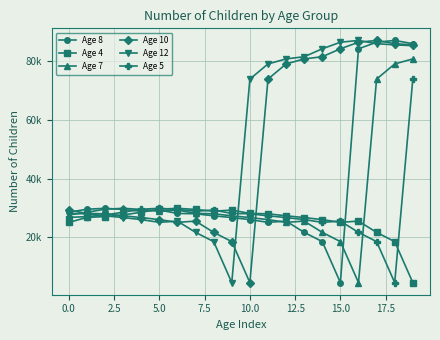

What are all the series names shown in the legend?

Age 8, Age 4, Age 7, Age 10, Age 12, Age 5